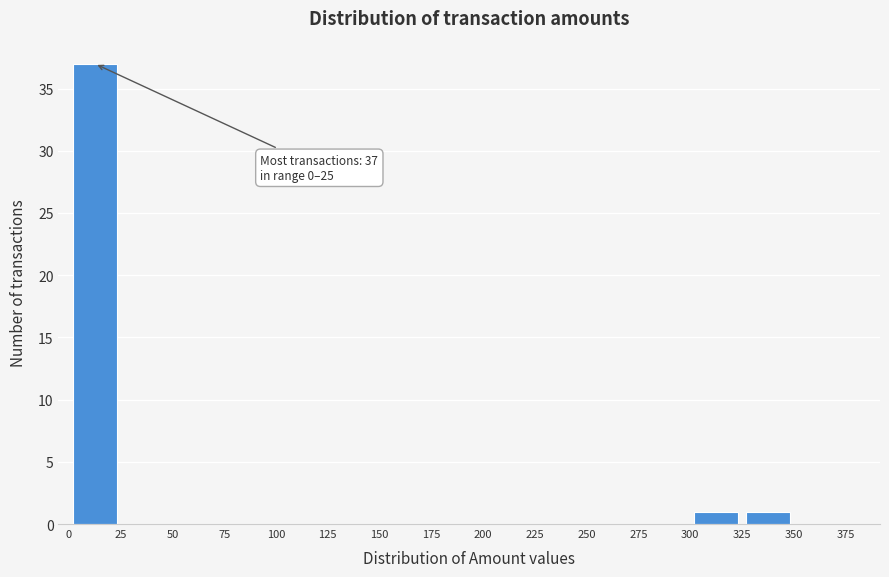

Which range on the x-axis has the tallest bar?

0 to 25